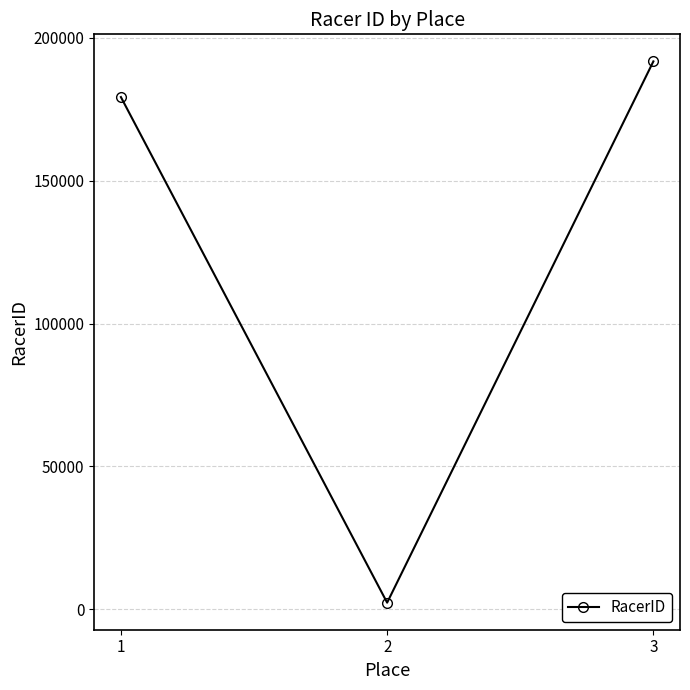

Rank the categories by value from highest to lowest.

3, 1, 2